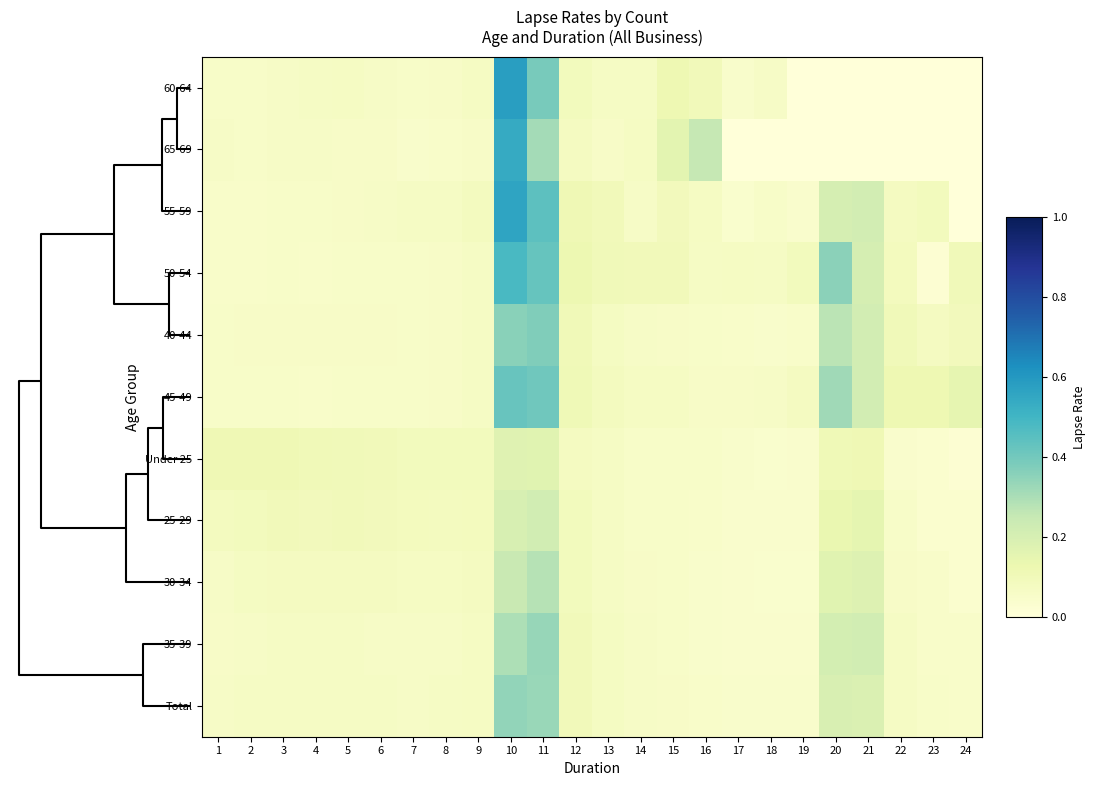

Between 12 and 19, which is larger?

12